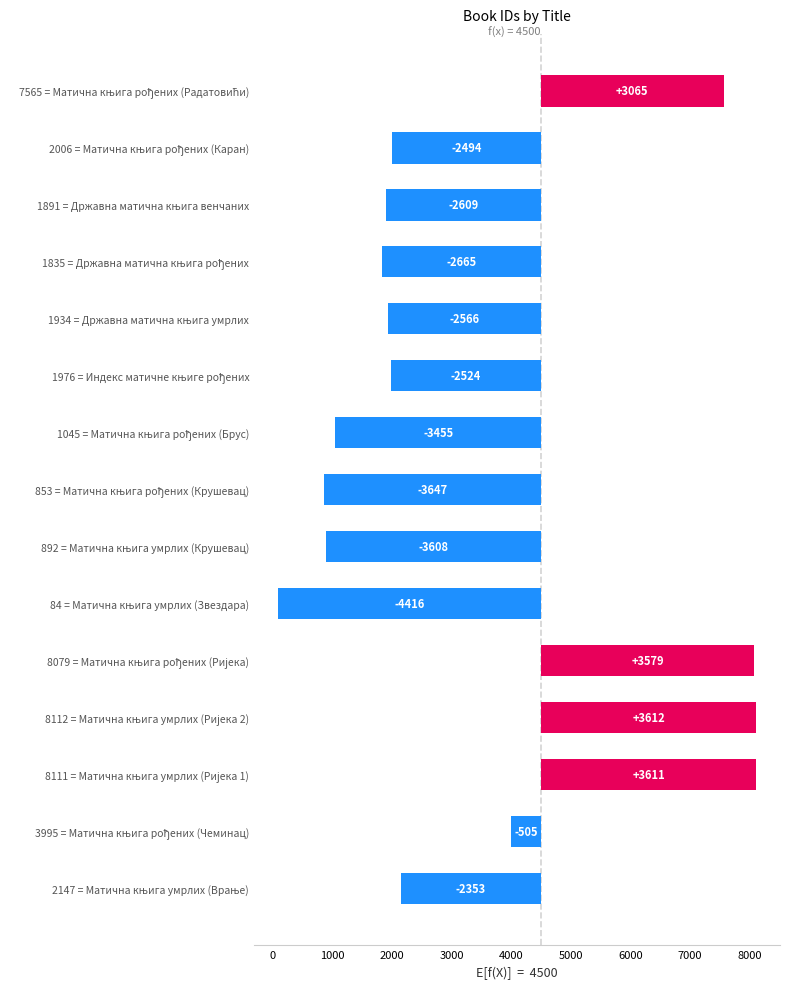

Reading left to right, what are all the values shown in this chart?

-2353	-505	3611	3612	3579	-4416	-3608	-3647	-3455	-2524	-2566	-2665	-2609	-2494	3065